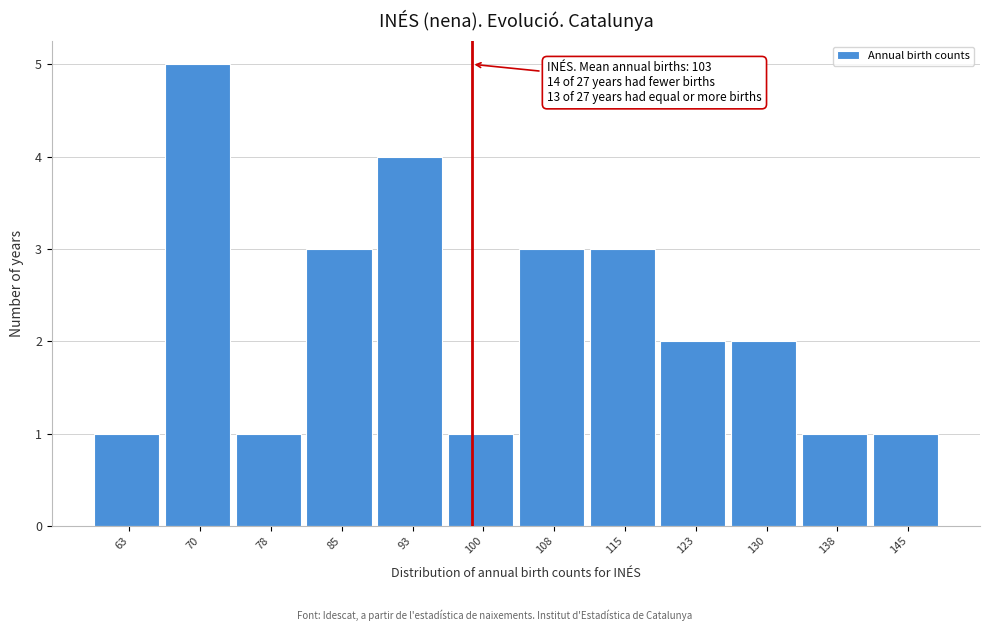

Reading right to left, what are all the values shown in this chart?

1	1	2	2	3	3	1	4	3	1	5	1